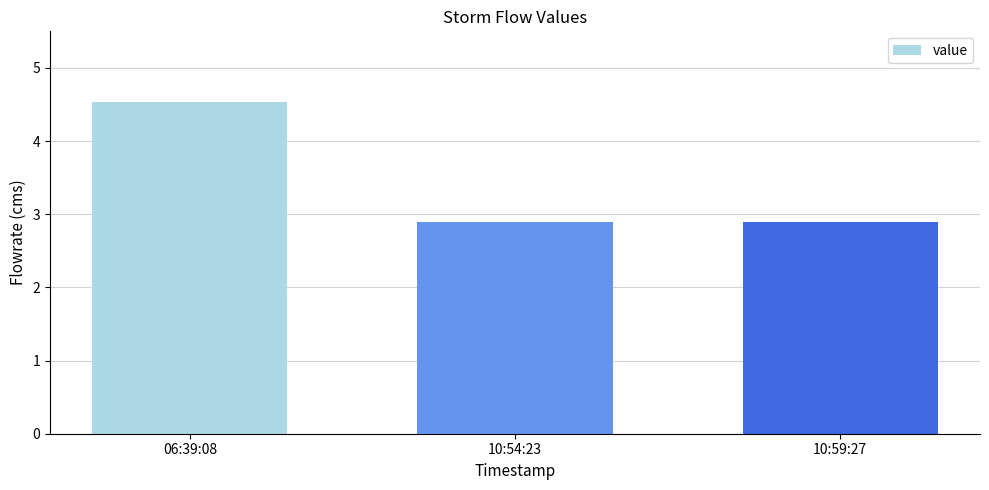

What is the change in value from 06:39:08 to 10:54:23?

-1.6